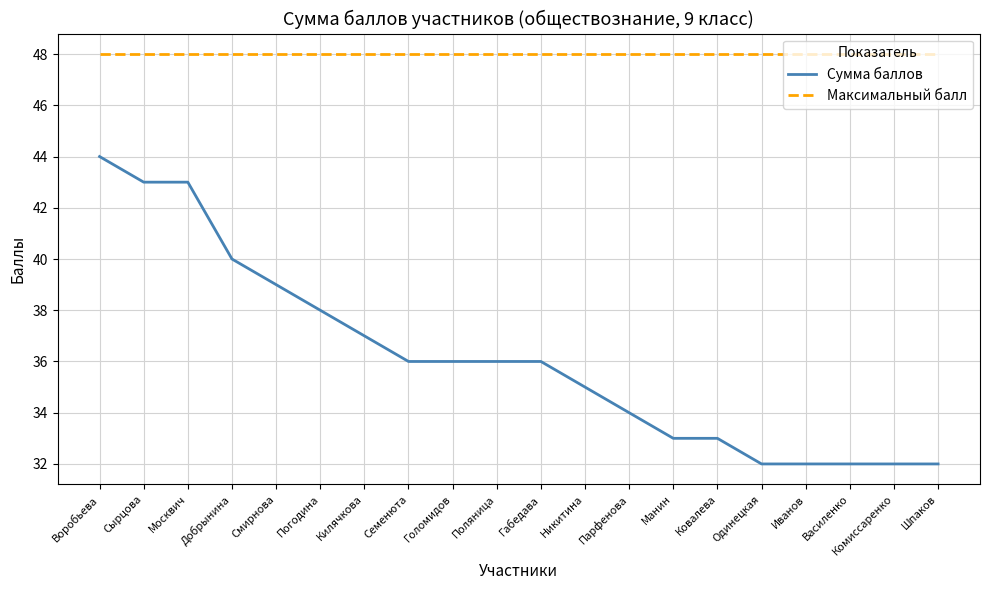

True or false: Максимальный балл and Сумма баллов intersect in this chart.

False